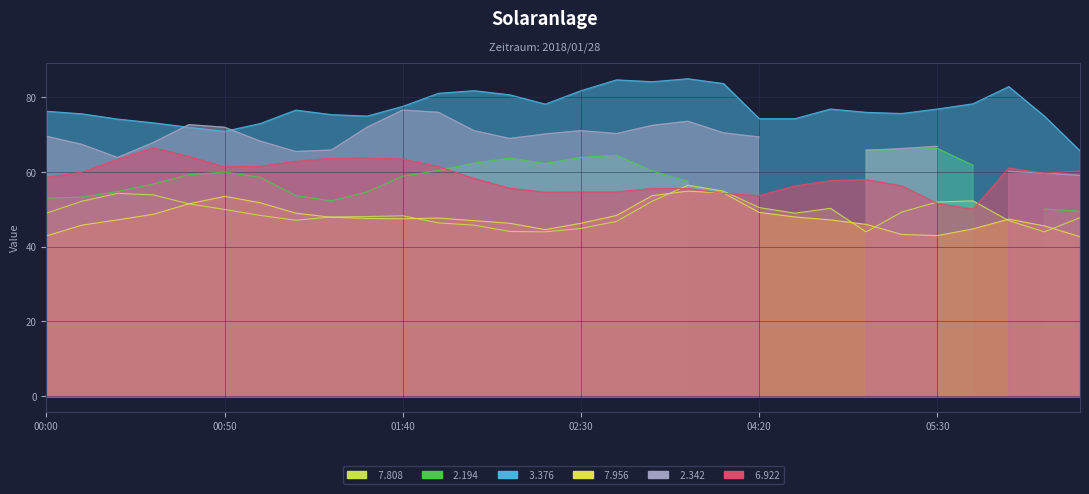

True or false:   6.922 and   7.956 intersect in this chart.

True